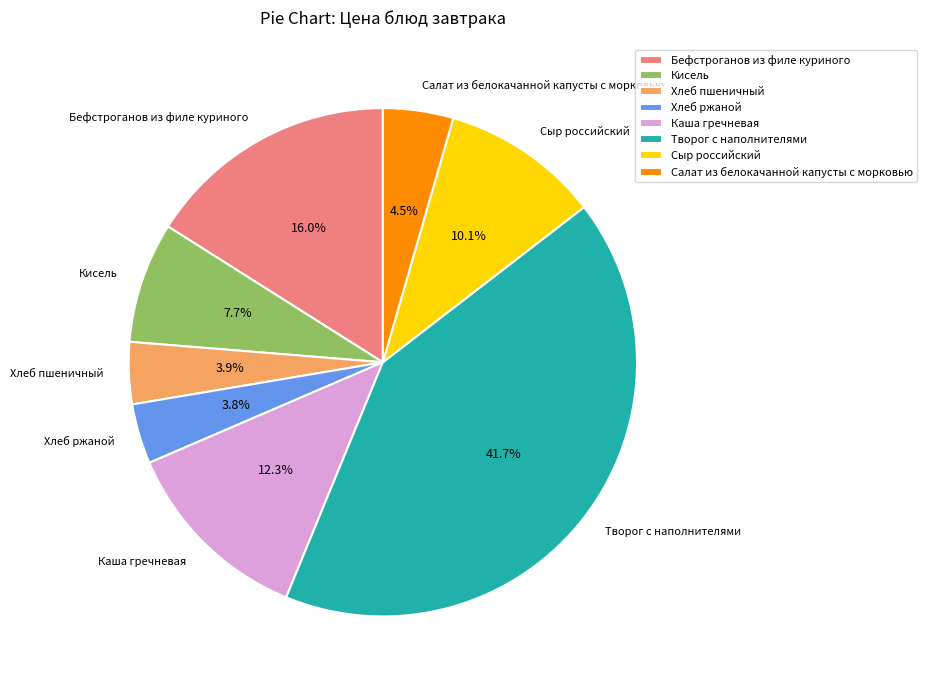

What percentage is the Хлеб ржаной slice, to the nearest percent?

4%